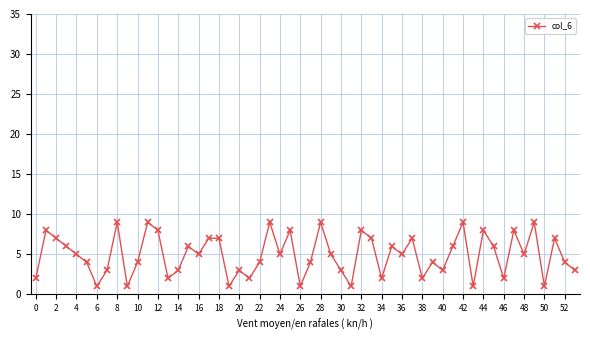

What is the greatest value displayed?

9